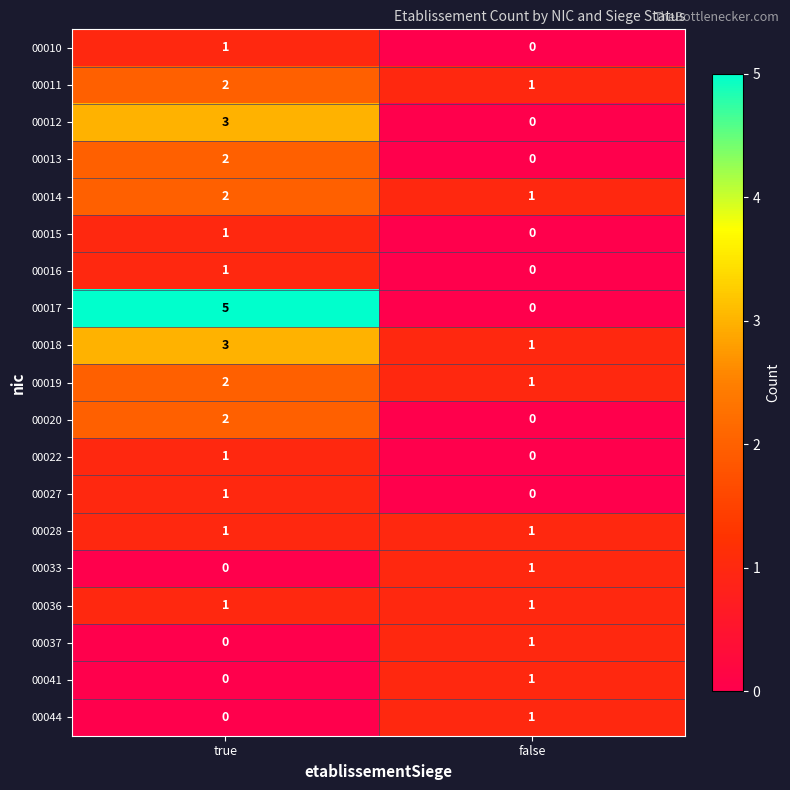

The value of 00037 at false is 1. True or false?

True